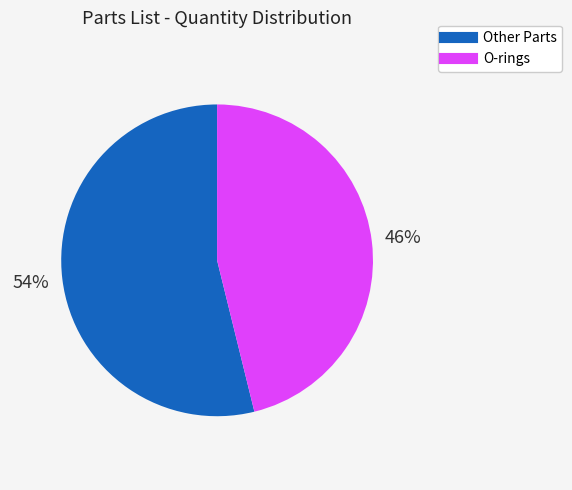

To the nearest percent, what is the difference between the largest and smallest slice percentages?

8%